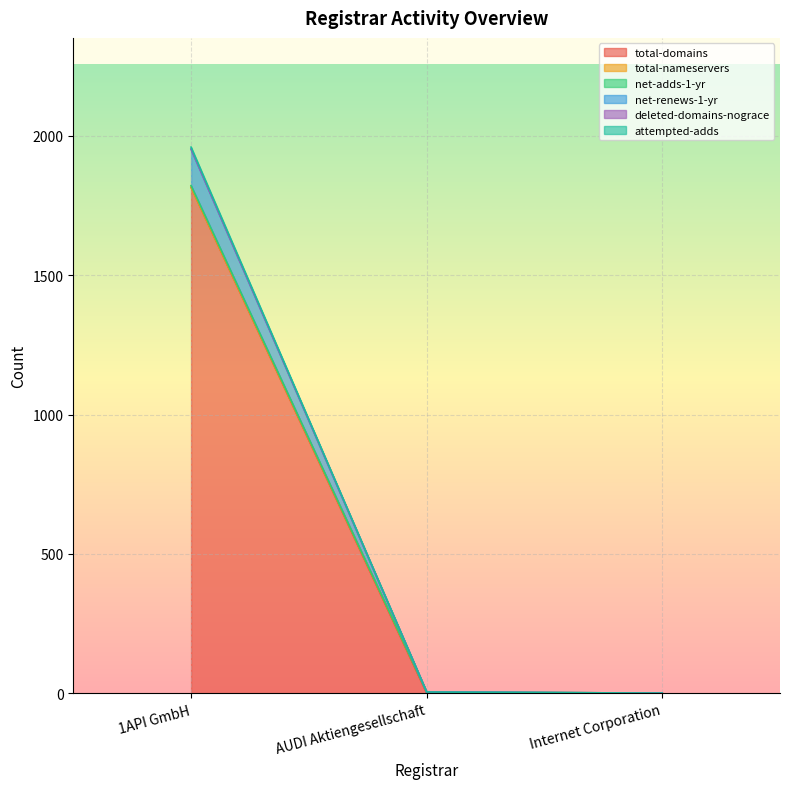

What is the highest value of the total-domains series?

1815